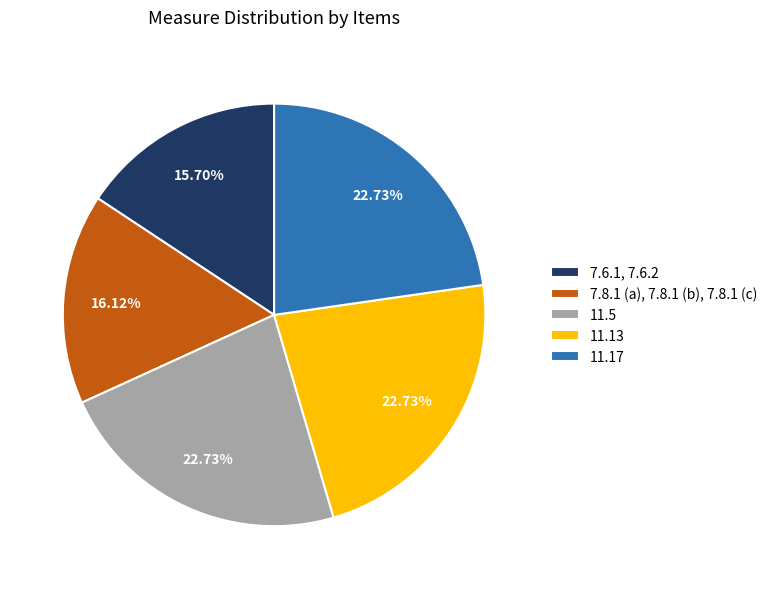

Is 7.6.1, 7.6.2 the majority of the pie?

No